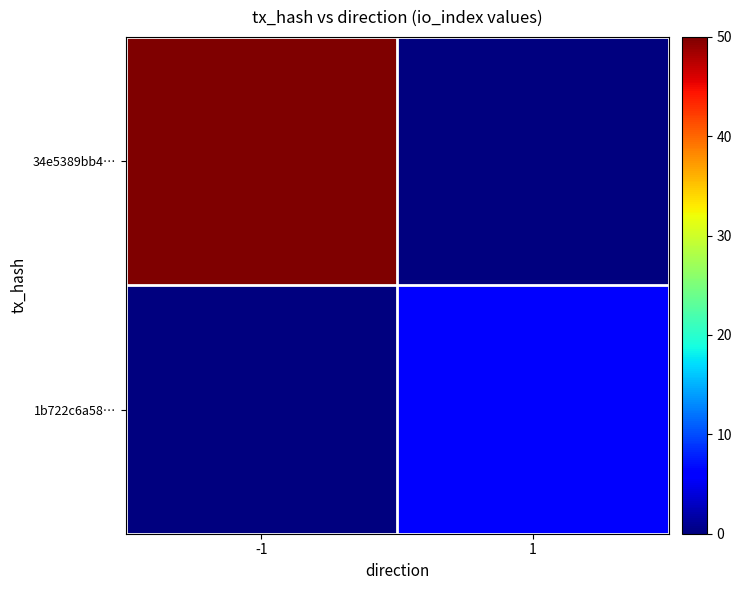

Reading right to left, extract all data points from this chart.

34e5389bb4…: 1=0	-1=50
1b722c6a58…: 1=6	-1=0